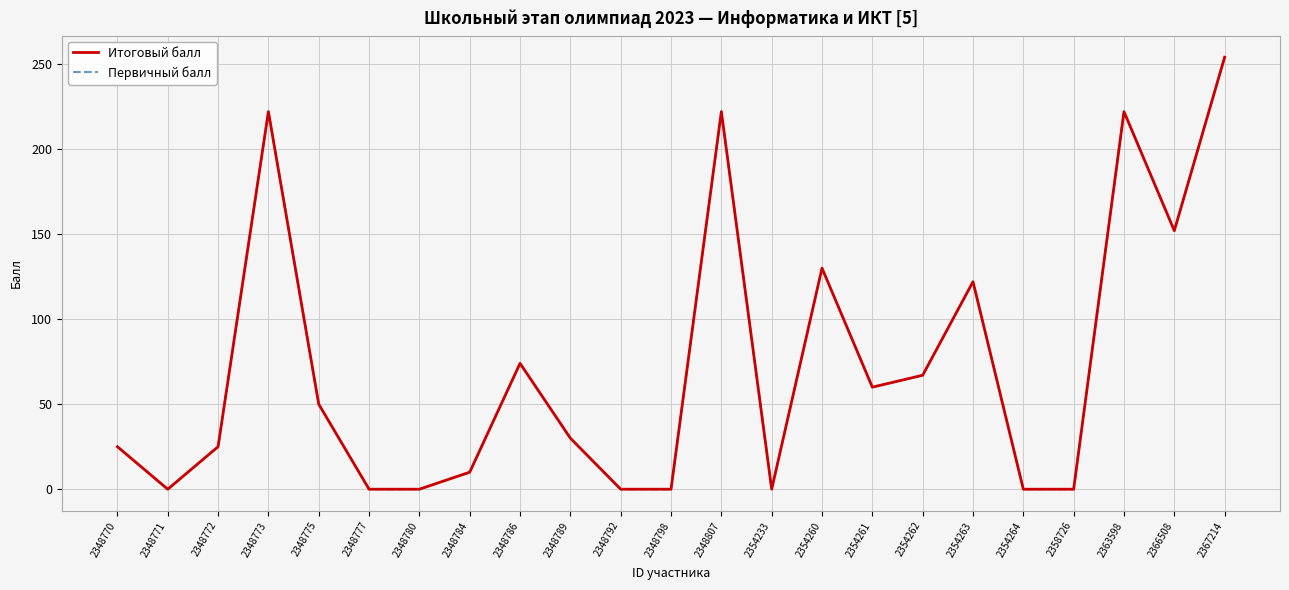

Reading left to right, extract all data points from this chart.

Итоговый балл: 2348770=25	2348771=0	2348772=25	2348773=222	2348775=50	2348777=0	2348780=0	2348784=10	2348786=74	2348789=30	2348792=0	2348798=0	2348807=222	2354233=0	2354260=130	2354261=60	2354262=67	2354263=122	2354264=0	2358726=0	2363598=222	2366508=152	2367214=254
Первичный балл: 2348770=25	2348771=0	2348772=25	2348773=222	2348775=50	2348777=0	2348780=0	2348784=10	2348786=74	2348789=30	2348792=0	2348798=0	2348807=222	2354233=0	2354260=130	2354261=60	2354262=67	2354263=122	2354264=0	2358726=0	2363598=222	2366508=152	2367214=254